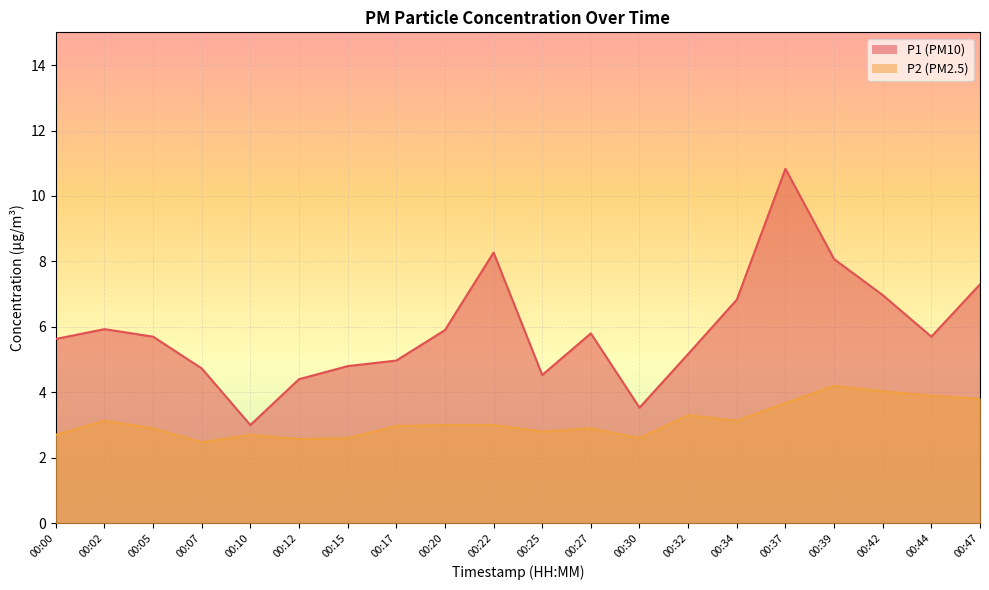

Where is P1 nearest to the value 6?

00:02